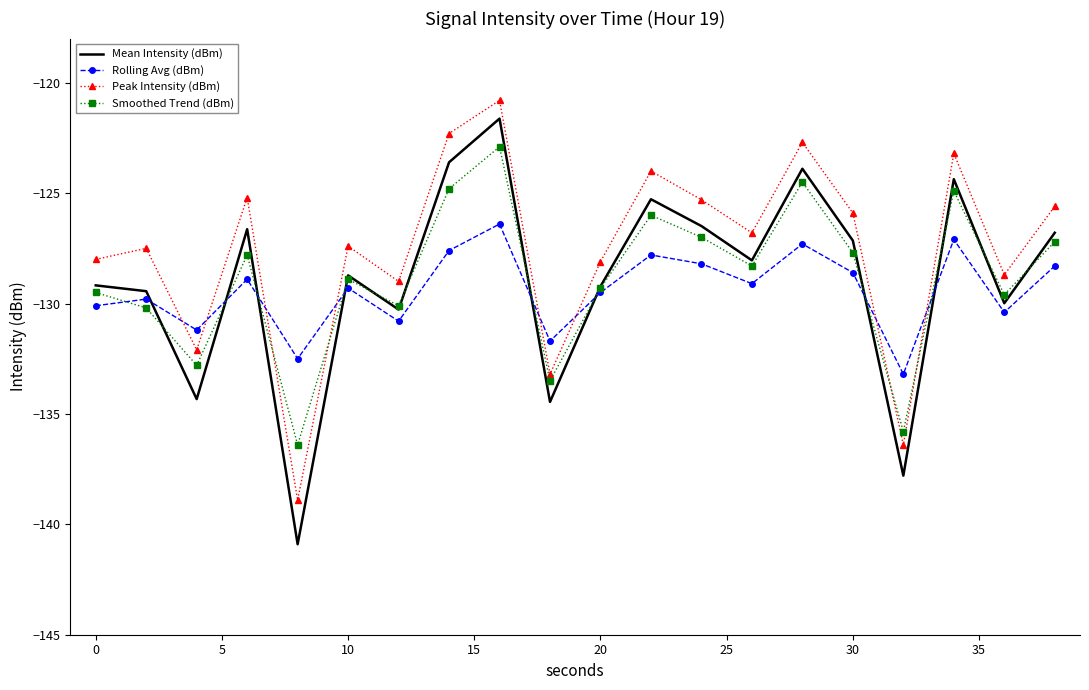

True or false: Smoothed Trend (dBm) and Mean Intensity (dBm) cross at least once.

True